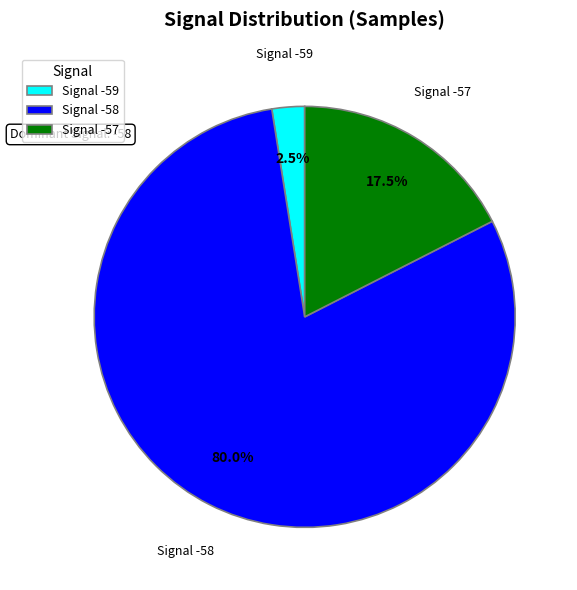

Between Signal -58 and Signal -59, which is larger?

Signal -58